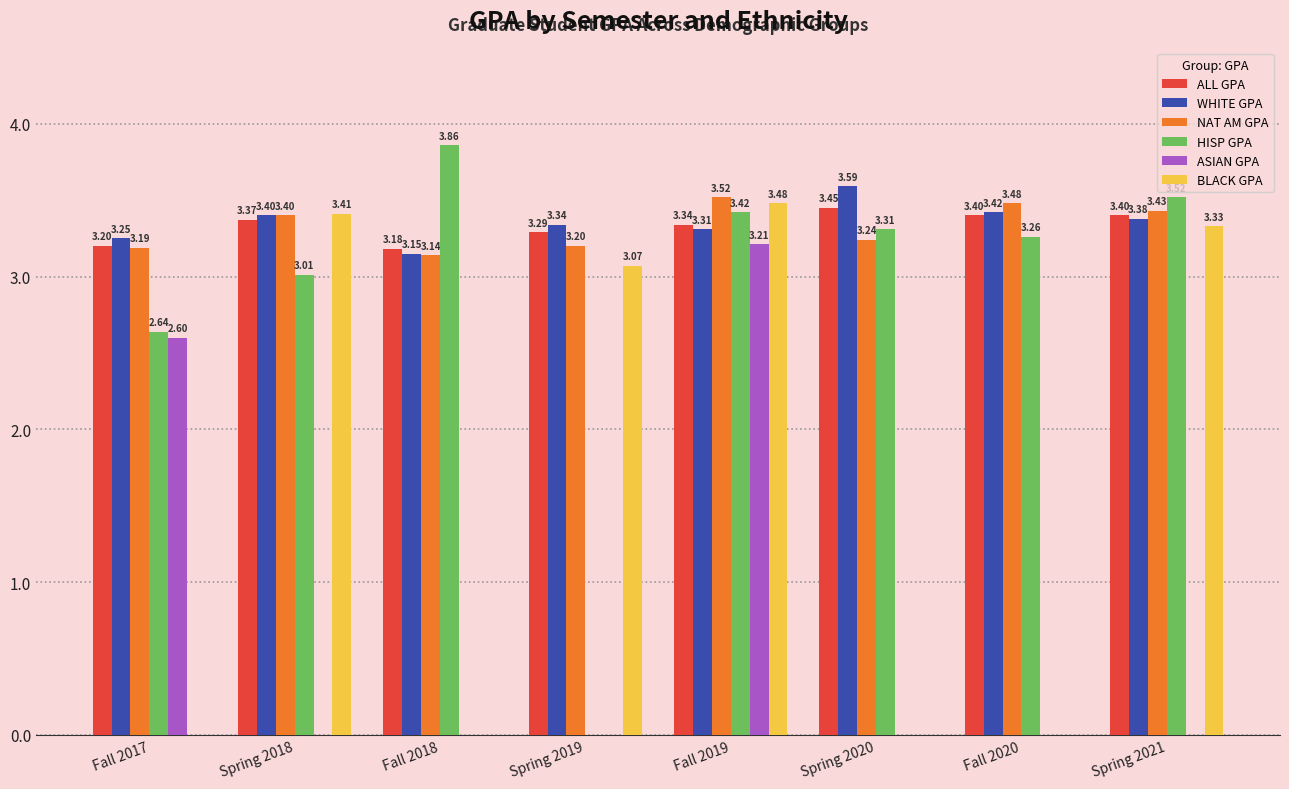

What is the average value of the ASIAN GPA series?

0.7